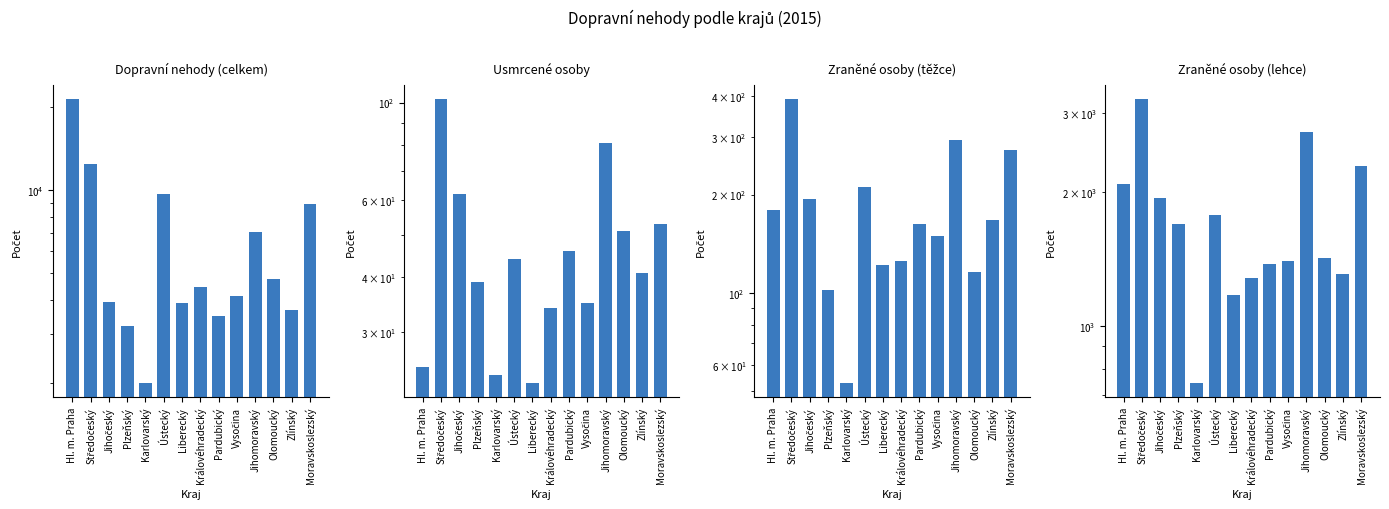

Reading left to right, list all the values displayed in this chart.

Dopravní nehody (celkem): Hl. m. Praha=21462	Středočeský=12463	Jihočeský=3916	Plzeňský=3205	Karlovarský=1996	Ústecký=9707	Liberecký=3889	Královéhradecký=4460	Pardubický=3482	Vysočina=4114	Jihomoravský=7056	Olomoucký=4738	Zlínský=3680	Moravskoslezský=8899
Usmrcené osoby: Hl. m. Praha=25	Středočeský=102	Jihočeský=62	Plzeňský=39	Karlovarský=24	Ústecký=44	Liberecký=23	Královéhradecký=34	Pardubický=46	Vysočina=35	Jihomoravský=81	Olomoucký=51	Zlínský=41	Moravskoslezský=53
Zraněné osoby (těžce): Hl. m. Praha=179	Středočeský=393	Jihočeský=194	Plzeňský=102	Karlovarský=53	Ústecký=211	Liberecký=122	Královéhradecký=125	Pardubický=163	Vysočina=149	Jihomoravský=293	Olomoucký=116	Zlínský=167	Moravskoslezský=273
Zraněné osoby (lehce): Hl. m. Praha=2078	Středočeský=3232	Jihočeský=1937	Plzeňský=1693	Karlovarský=744	Ústecký=1771	Liberecký=1174	Královéhradecký=1281	Pardubický=1379	Vysočina=1398	Jihomoravský=2726	Olomoucký=1418	Zlínský=1306	Moravskoslezský=2289